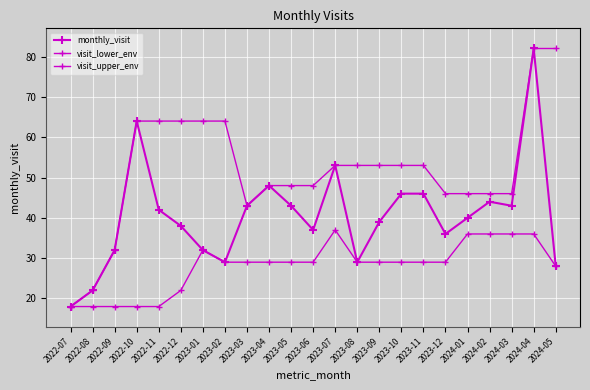

Which series has the widest spread of values?

monthly_visit